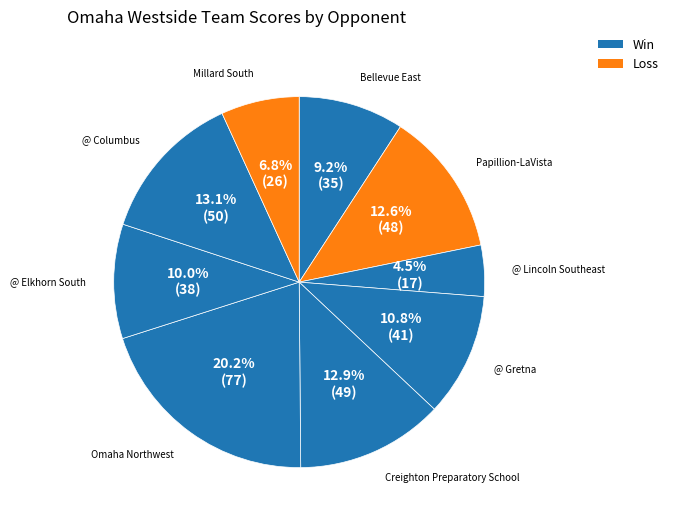

What is the smallest slice in the pie chart?

@ Lincoln Southeast